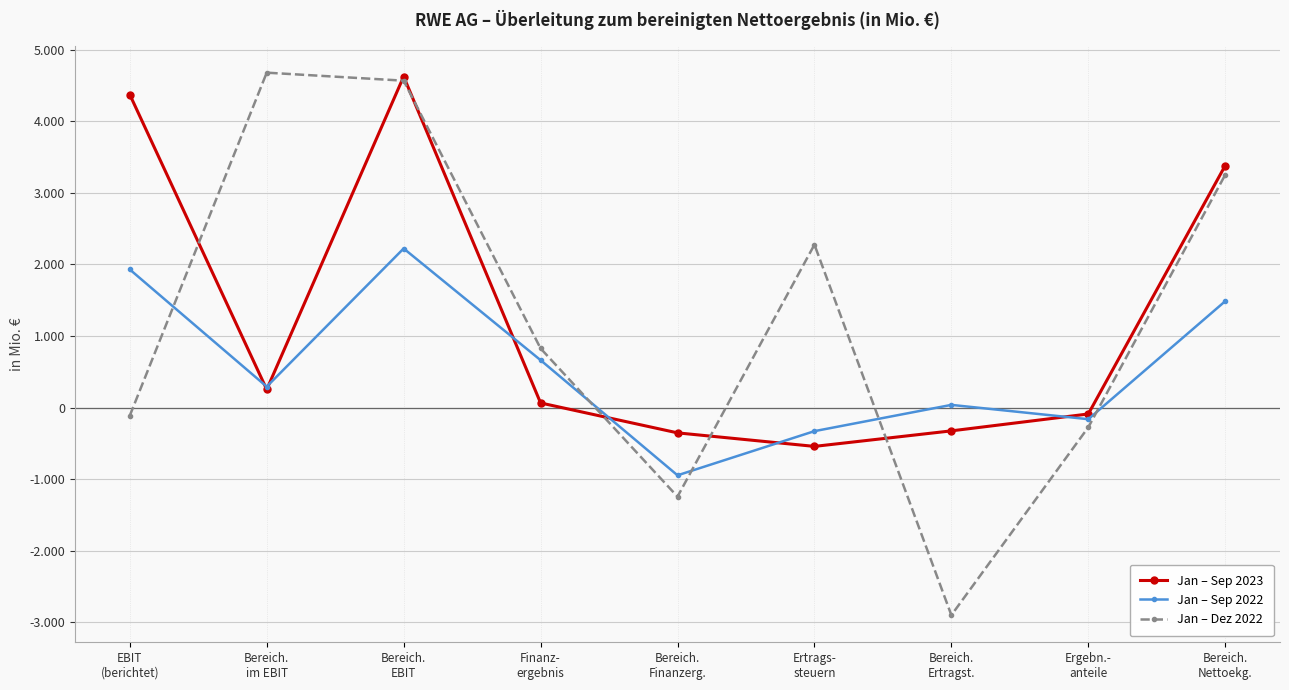

What is the sum of all Jan – Sep 2023 values?

11390